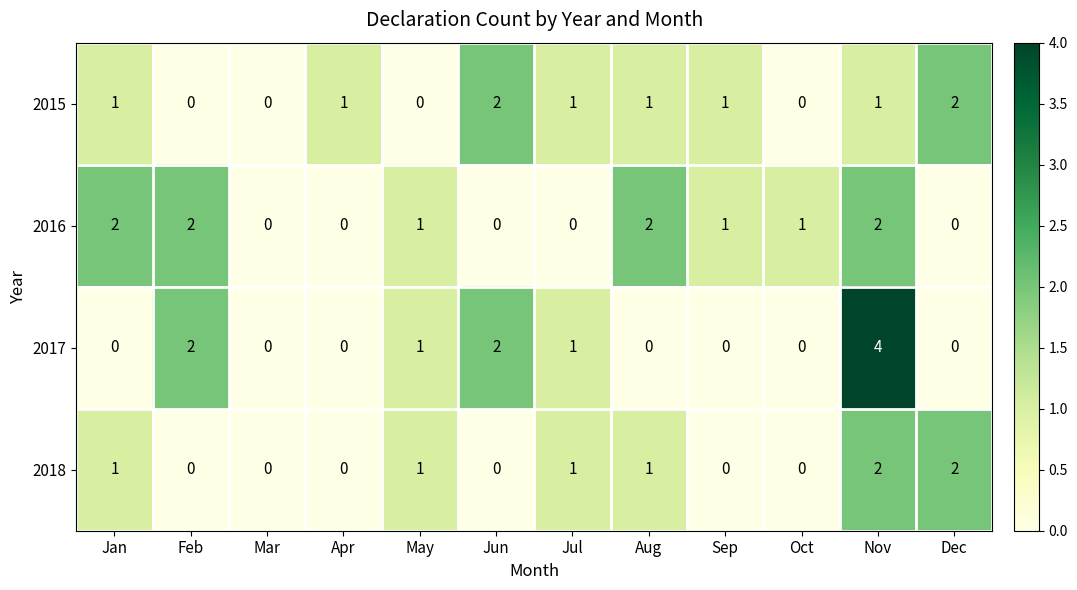

Count the 2016 values in the range 0 to 2.

12